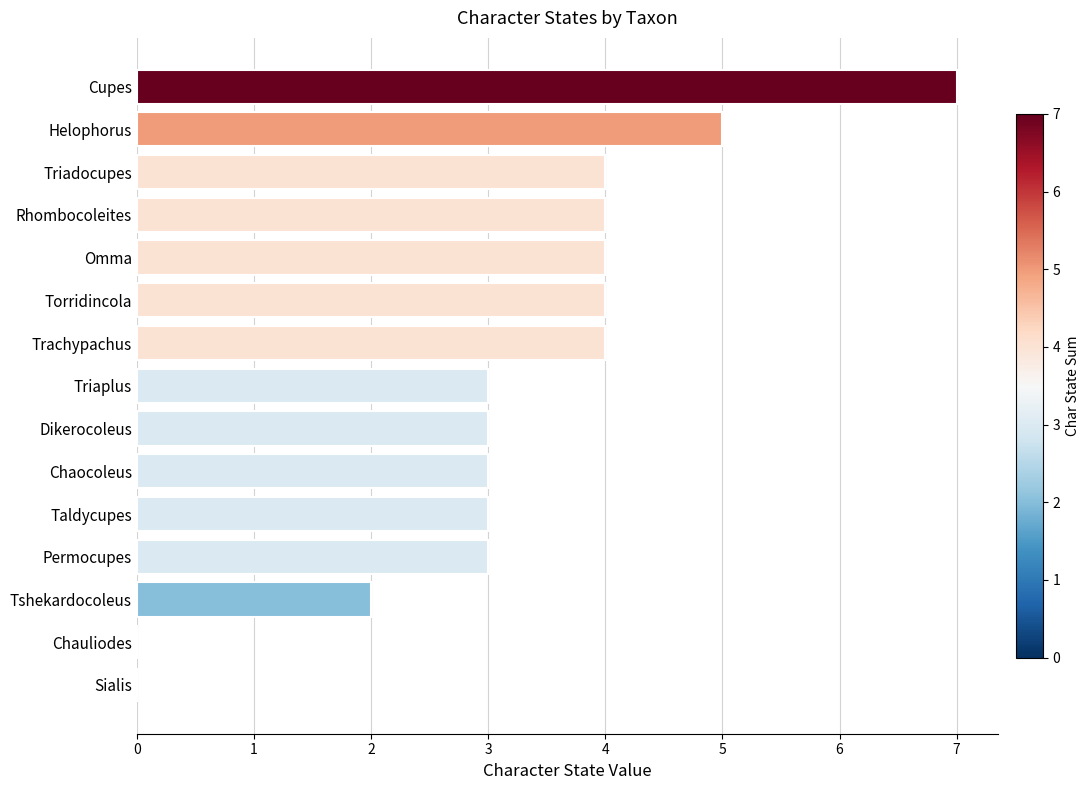

How many categories are shown in the chart?

15